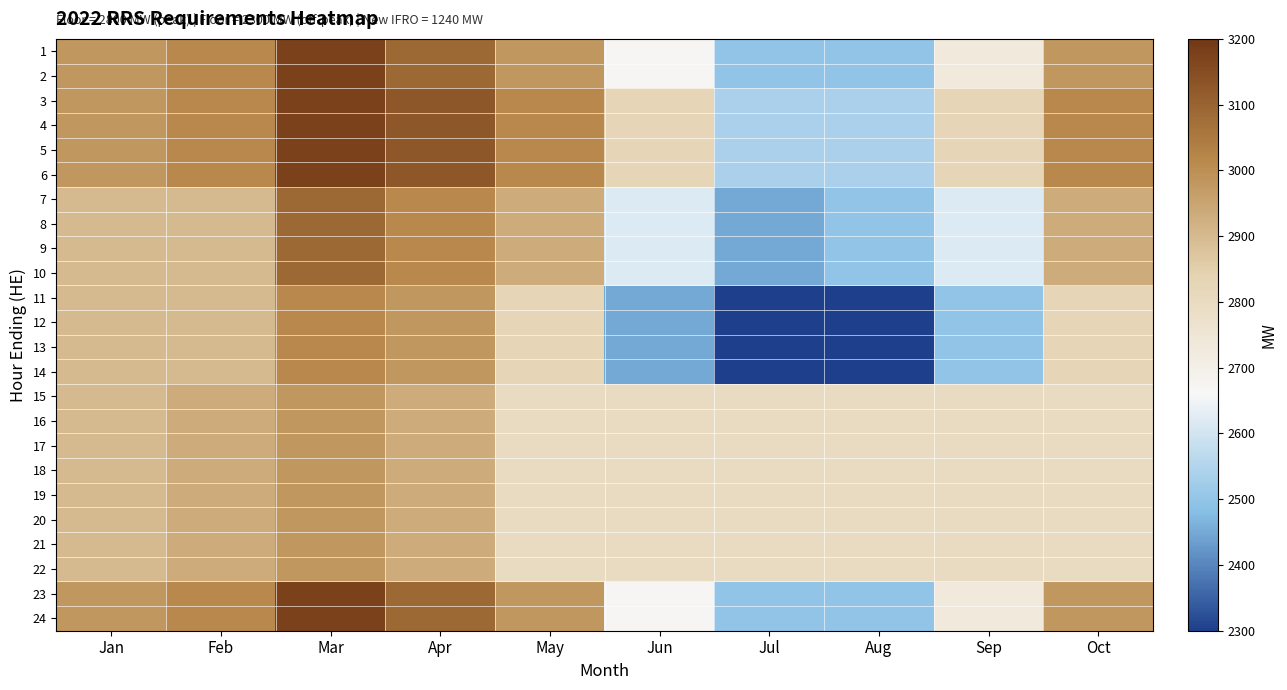

Reading left to right, transcribe all the data shown in this chart.

1: Jan=2982	Feb=3015	Mar=3178	Apr=3088	May=2982	Jun=2668	Jul=2498	Aug=2498	Sep=2732	Oct=2982
2: Jan=2982	Feb=3015	Mar=3178	Apr=3088	May=2982	Jun=2668	Jul=2498	Aug=2498	Sep=2732	Oct=2982
3: Jan=2982	Feb=3015	Mar=3178	Apr=3128	May=3015	Jun=2825	Jul=2538	Aug=2538	Sep=2825	Oct=3015
4: Jan=2982	Feb=3015	Mar=3178	Apr=3128	May=3015	Jun=2825	Jul=2538	Aug=2538	Sep=2825	Oct=3015
5: Jan=2982	Feb=3015	Mar=3178	Apr=3128	May=3015	Jun=2825	Jul=2538	Aug=2538	Sep=2825	Oct=3015
6: Jan=2982	Feb=3015	Mar=3178	Apr=3128	May=3015	Jun=2825	Jul=2538	Aug=2538	Sep=2825	Oct=3015
7: Jan=2898	Feb=2898	Mar=3088	Apr=3015	May=2936	Jun=2618	Jul=2450	Aug=2498	Sep=2618	Oct=2936
8: Jan=2898	Feb=2898	Mar=3088	Apr=3015	May=2936	Jun=2618	Jul=2450	Aug=2498	Sep=2618	Oct=2936
9: Jan=2898	Feb=2898	Mar=3088	Apr=3015	May=2936	Jun=2618	Jul=2450	Aug=2498	Sep=2618	Oct=2936
10: Jan=2898	Feb=2898	Mar=3088	Apr=3015	May=2936	Jun=2618	Jul=2450	Aug=2498	Sep=2618	Oct=2936
11: Jan=2898	Feb=2898	Mar=3015	Apr=2982	May=2825	Jun=2450	Jul=2300	Aug=2300	Sep=2498	Oct=2825
12: Jan=2898	Feb=2898	Mar=3015	Apr=2982	May=2825	Jun=2450	Jul=2300	Aug=2300	Sep=2498	Oct=2825
13: Jan=2898	Feb=2898	Mar=3015	Apr=2982	May=2825	Jun=2450	Jul=2300	Aug=2300	Sep=2498	Oct=2825
14: Jan=2898	Feb=2898	Mar=3015	Apr=2982	May=2825	Jun=2450	Jul=2300	Aug=2300	Sep=2498	Oct=2825
15: Jan=2898	Feb=2936	Mar=2982	Apr=2936	May=2800	Jun=2800	Jul=2800	Aug=2800	Sep=2800	Oct=2800
16: Jan=2898	Feb=2936	Mar=2982	Apr=2936	May=2800	Jun=2800	Jul=2800	Aug=2800	Sep=2800	Oct=2800
17: Jan=2898	Feb=2936	Mar=2982	Apr=2936	May=2800	Jun=2800	Jul=2800	Aug=2800	Sep=2800	Oct=2800
18: Jan=2898	Feb=2936	Mar=2982	Apr=2936	May=2800	Jun=2800	Jul=2800	Aug=2800	Sep=2800	Oct=2800
19: Jan=2898	Feb=2936	Mar=2982	Apr=2936	May=2800	Jun=2800	Jul=2800	Aug=2800	Sep=2800	Oct=2800
20: Jan=2898	Feb=2936	Mar=2982	Apr=2936	May=2800	Jun=2800	Jul=2800	Aug=2800	Sep=2800	Oct=2800
21: Jan=2898	Feb=2936	Mar=2982	Apr=2936	May=2800	Jun=2800	Jul=2800	Aug=2800	Sep=2800	Oct=2800
22: Jan=2898	Feb=2936	Mar=2982	Apr=2936	May=2800	Jun=2800	Jul=2800	Aug=2800	Sep=2800	Oct=2800
23: Jan=2982	Feb=3015	Mar=3178	Apr=3088	May=2982	Jun=2668	Jul=2498	Aug=2498	Sep=2732	Oct=2982
24: Jan=2982	Feb=3015	Mar=3178	Apr=3088	May=2982	Jun=2668	Jul=2498	Aug=2498	Sep=2732	Oct=2982